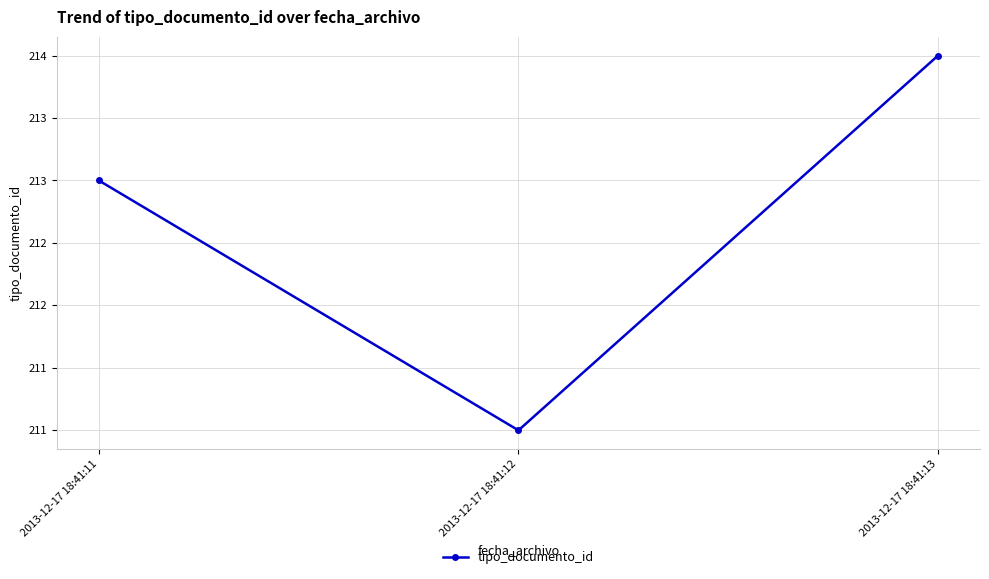

What is the change in value from 2013-12-17 18:41:11 to 2013-12-17 18:41:12?

-2